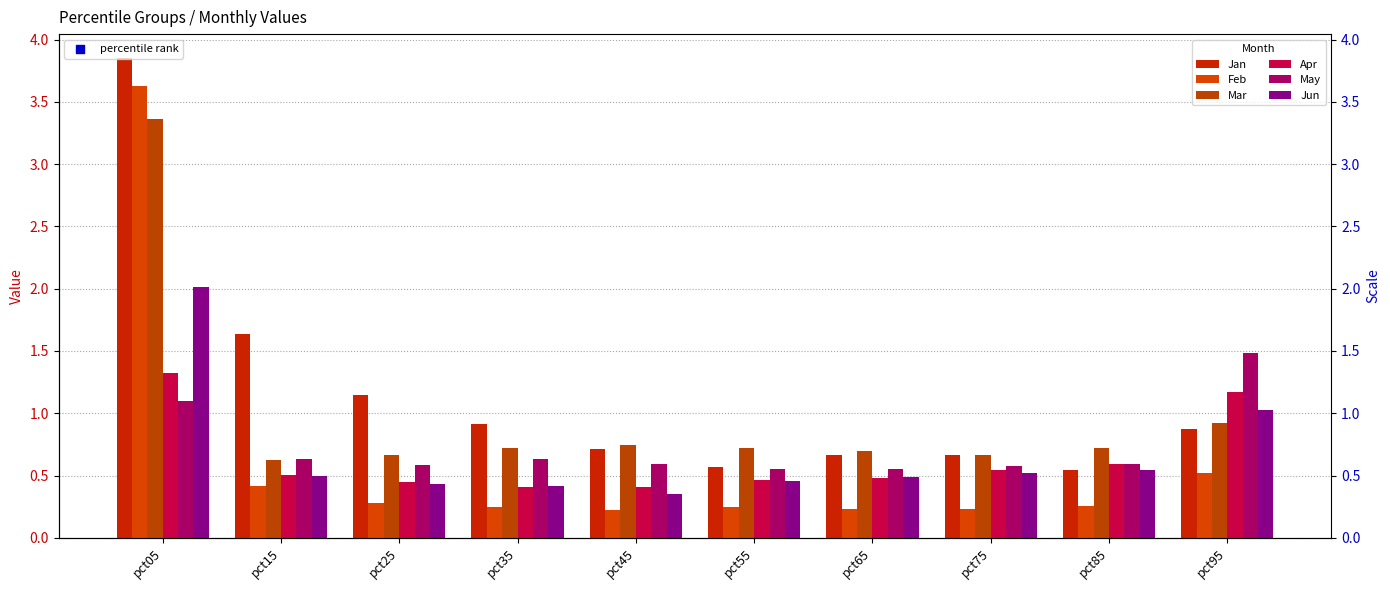

What are all the series names shown in the legend?

Jan, Feb, Mar, Apr, May, Jun